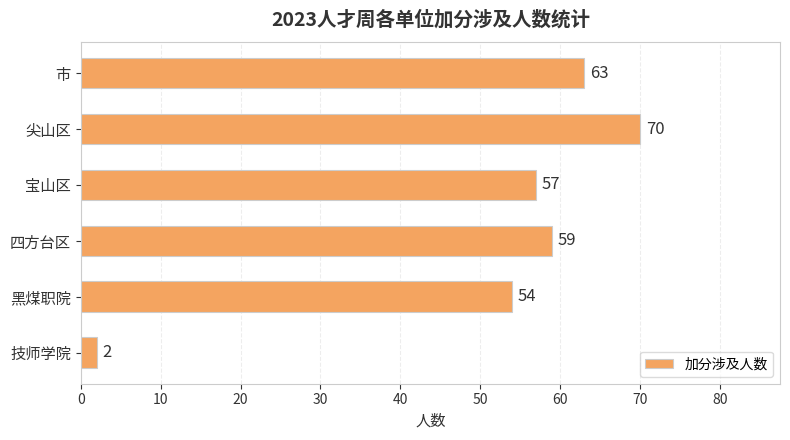

At which label is the value closest to 36?

黑煤职院